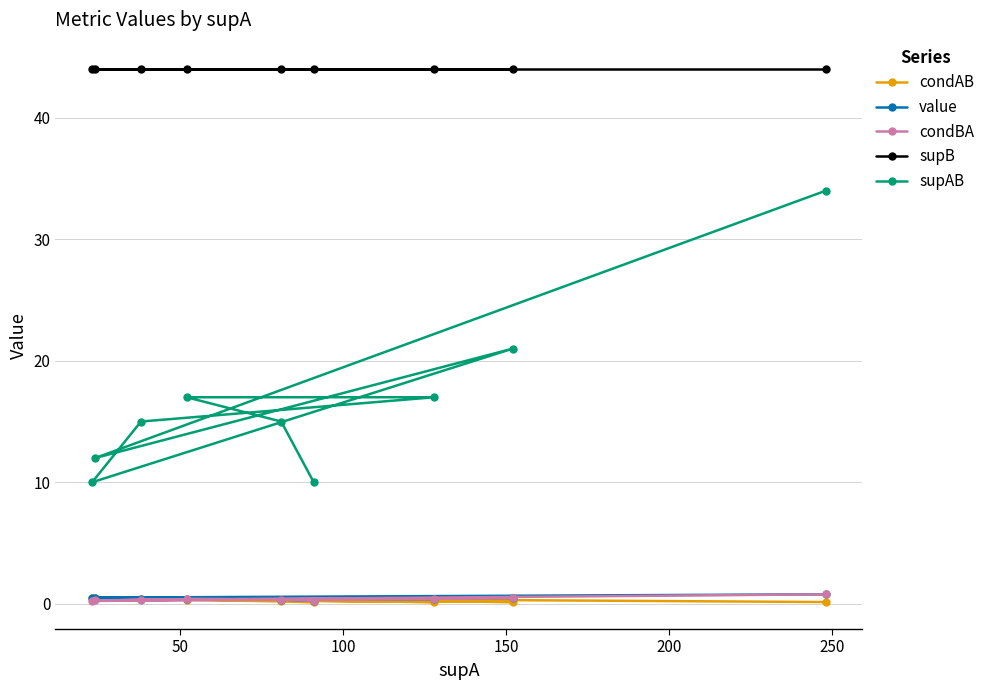

What is the value of the supB point at the 6th from the left?

44.0